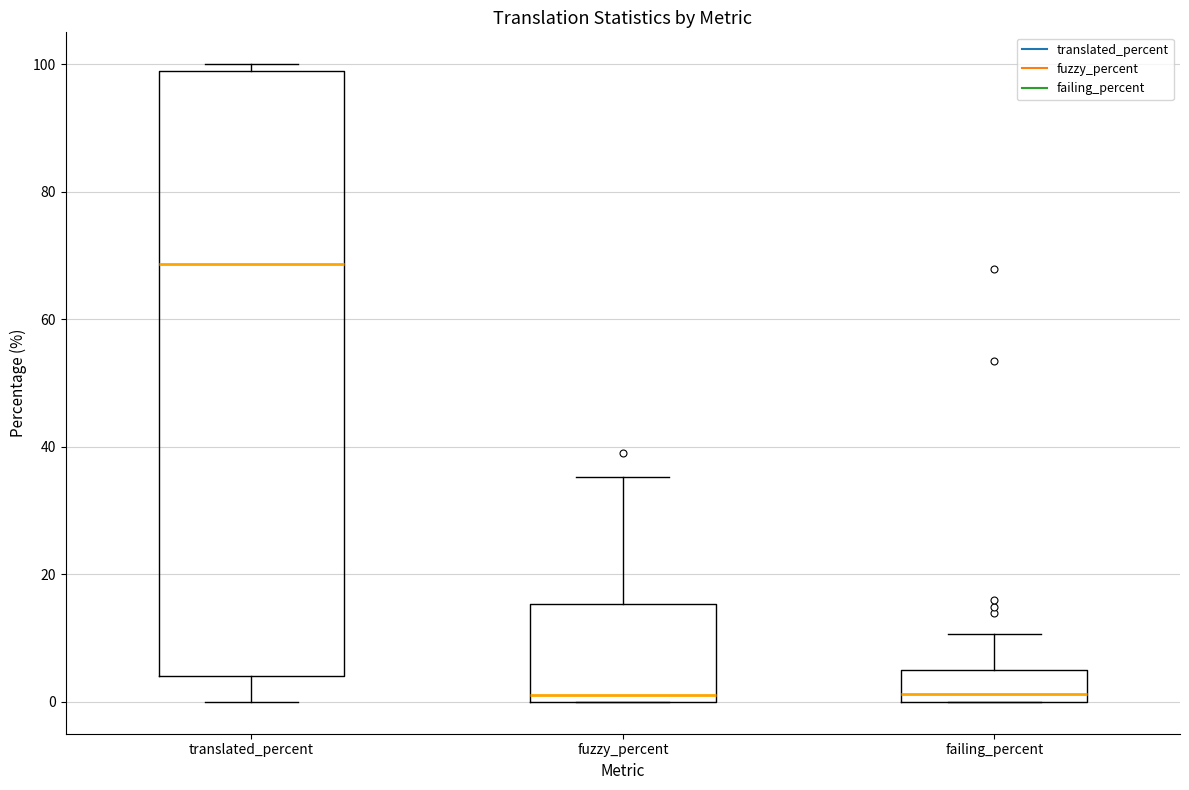

Reading left to right, transcribe this box plot: for each box, give where its median line is, the range the box spans, and where its two whiskers end, as read against the y-axis. The values are not printed on the chart, so give them approximately, as read against the axis.

translated_percent: median 68, box 4 to 98, whiskers 0 to 100
fuzzy_percent: median 2, box 0 to 16, whiskers 0 to 36
failing_percent: median 2, box 0 to 4, whiskers 0 to 10